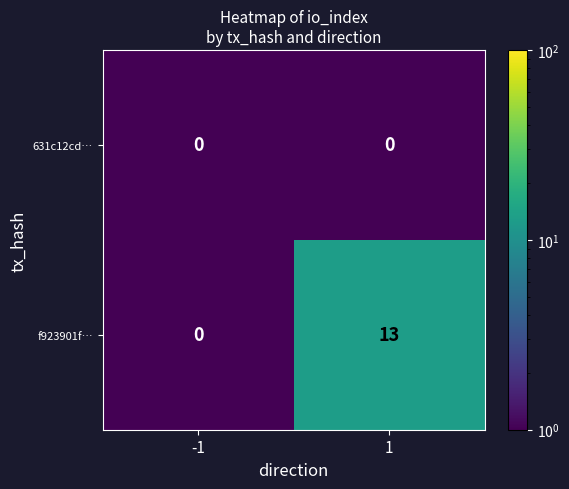

Which series has the widest spread of values?

f923901f…